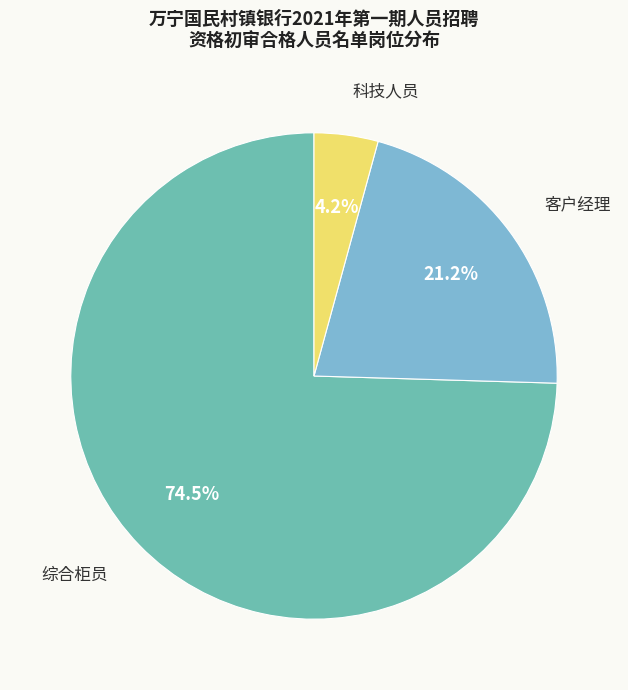

What is the largest slice in the pie chart?

综合柜员